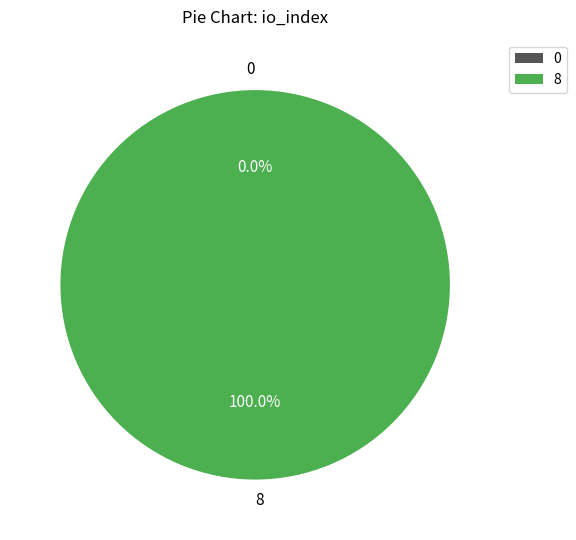

How many slices are in this pie chart?

2